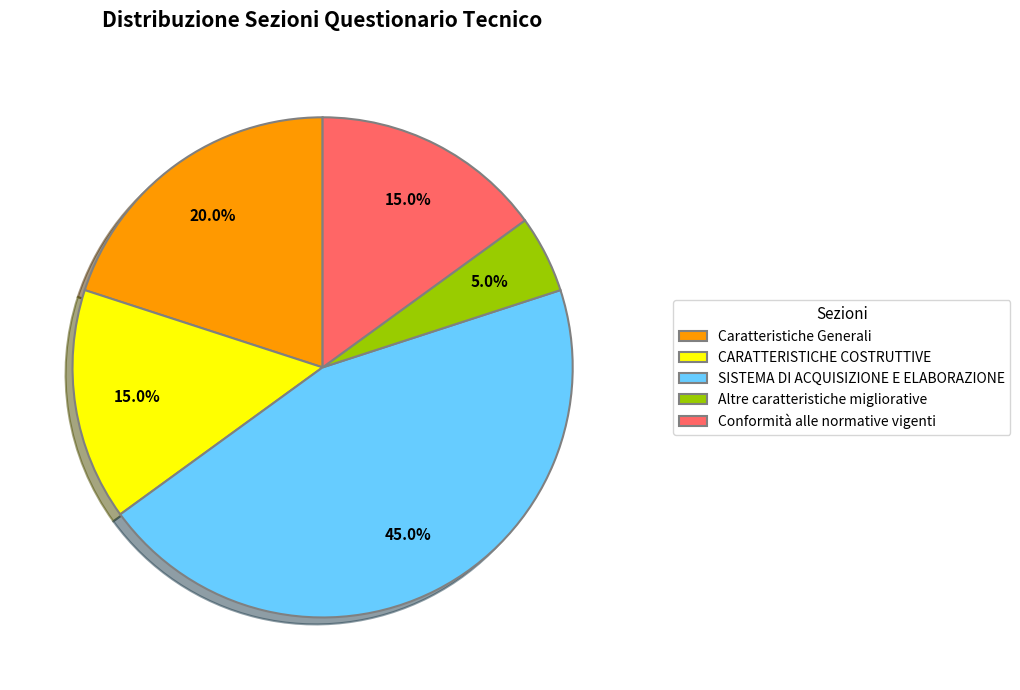

To the nearest percent, what is the average slice percentage?

20%